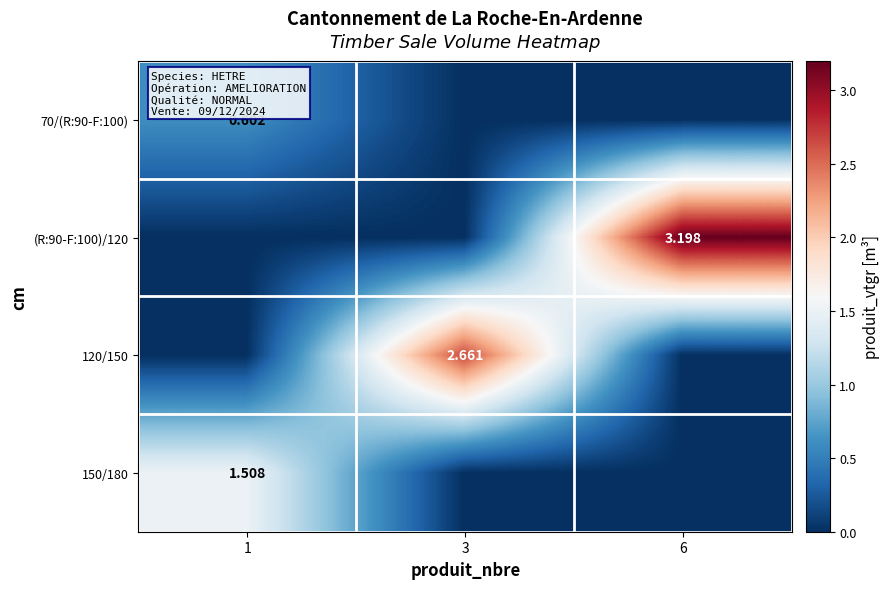

Rank the categories by 70/(R:90-F:100) value from highest to lowest.

1, 3, 6